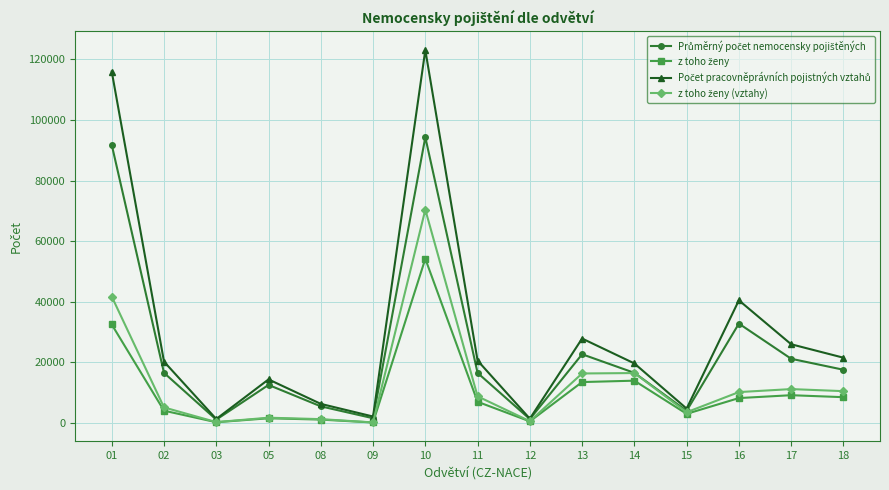

What is the difference between the highest and lowest values at 17?

16822.7